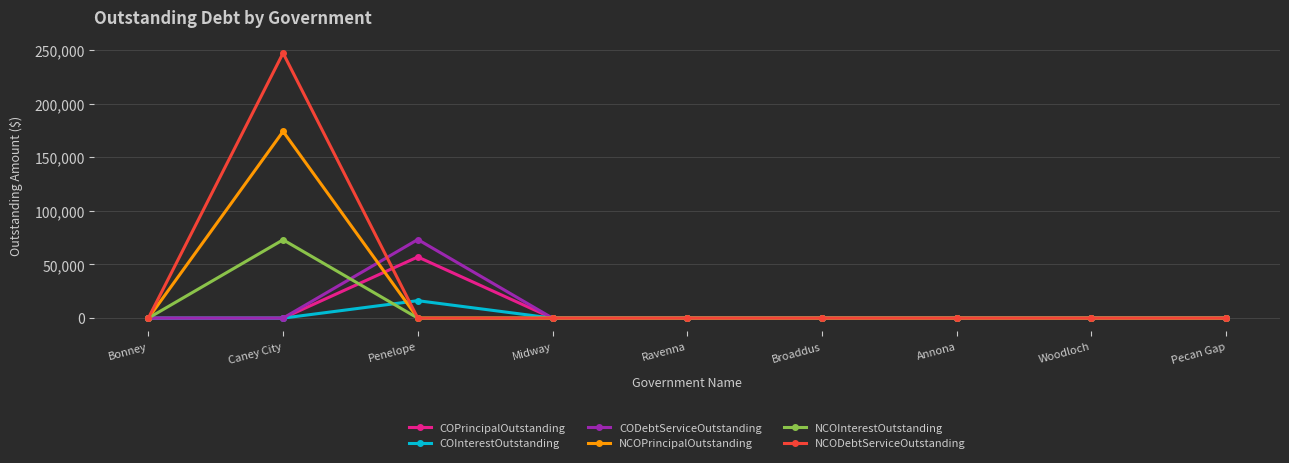

Reading left to right, list all the values displayed in this chart.

COPrincipalOutstanding: 0.0	0.0	57000.0	0.0	0.0	0.0	0.0	0.0	0.0
COInterestOutstanding: 0.0	0.0	16248.8	0.0	0.0	0.0	0.0	0.0	0.0
CODebtServiceOutstanding: 0.0	0.0	73248.8	0.0	0.0	0.0	0.0	0.0	0.0
NCOPrincipalOutstanding: 0.0	174000.0	0.0	0.0	0.0	0.0	0.0	0.0	0.0
NCOInterestOutstanding: 0.0	73016.8	0.0	0.0	0.0	0.0	0.0	0.0	0.0
NCODebtServiceOutstanding: 0.0	247016.8	0.0	0.0	0.0	0.0	0.0	0.0	0.0